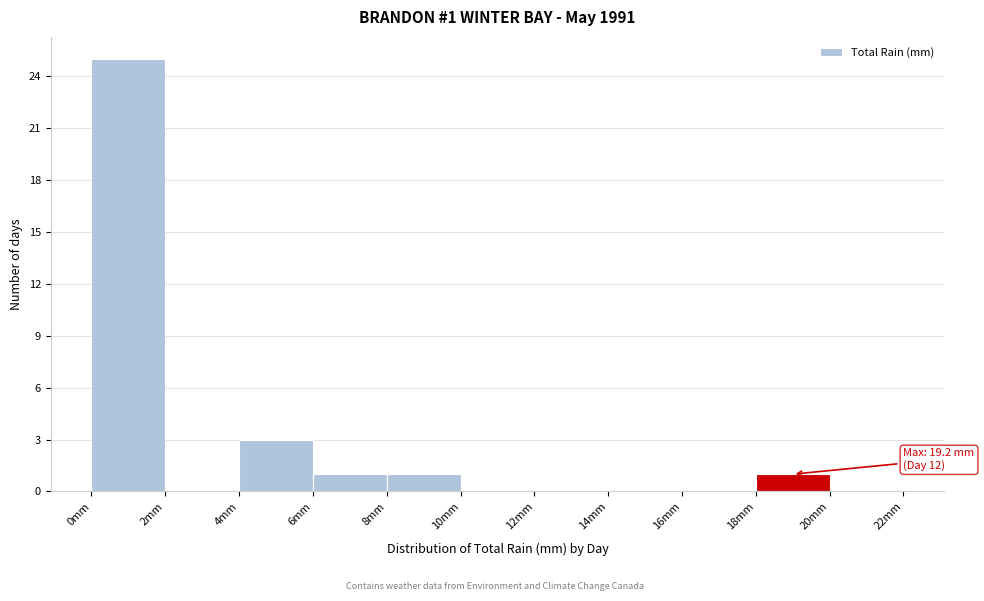

Which range on the x-axis has the tallest bar?

0 to 2